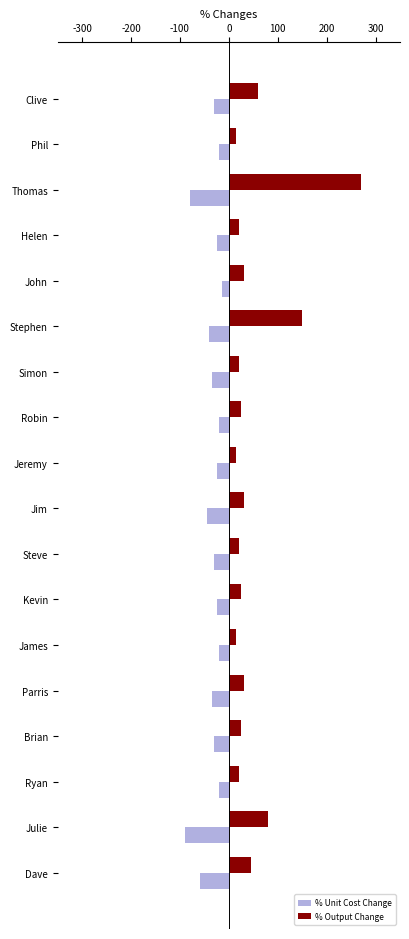

The value of % Unit Cost Change at Stephen is -16. True or false?

False